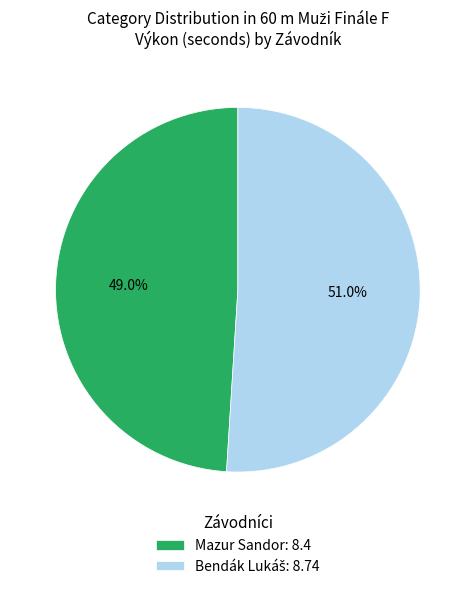

The Mazur Sandor slice represents 63% of the pie. True or false?

False